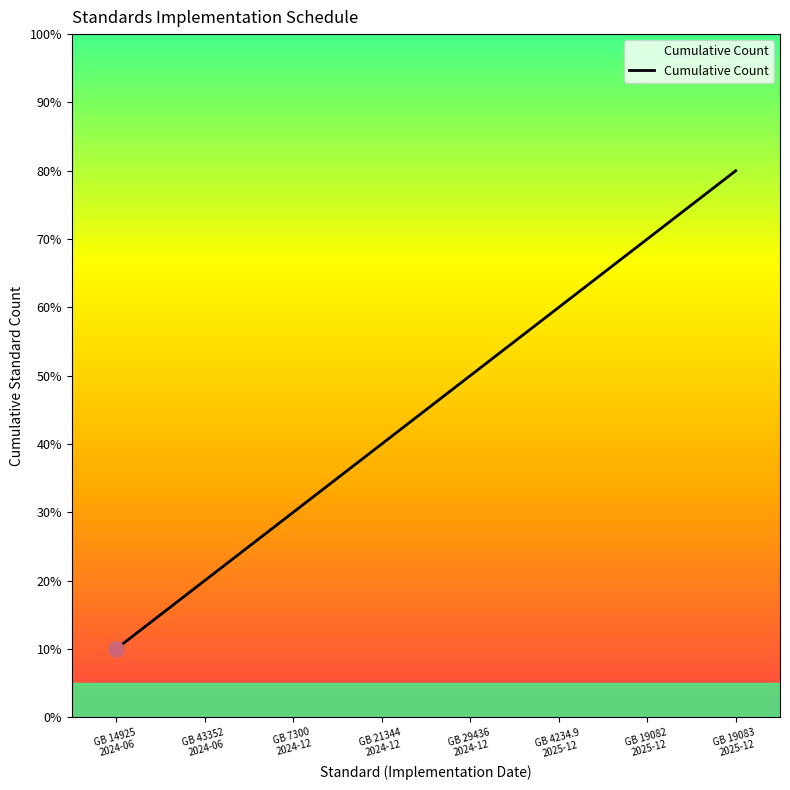

Is this an area chart (filled region under the line)?

Yes